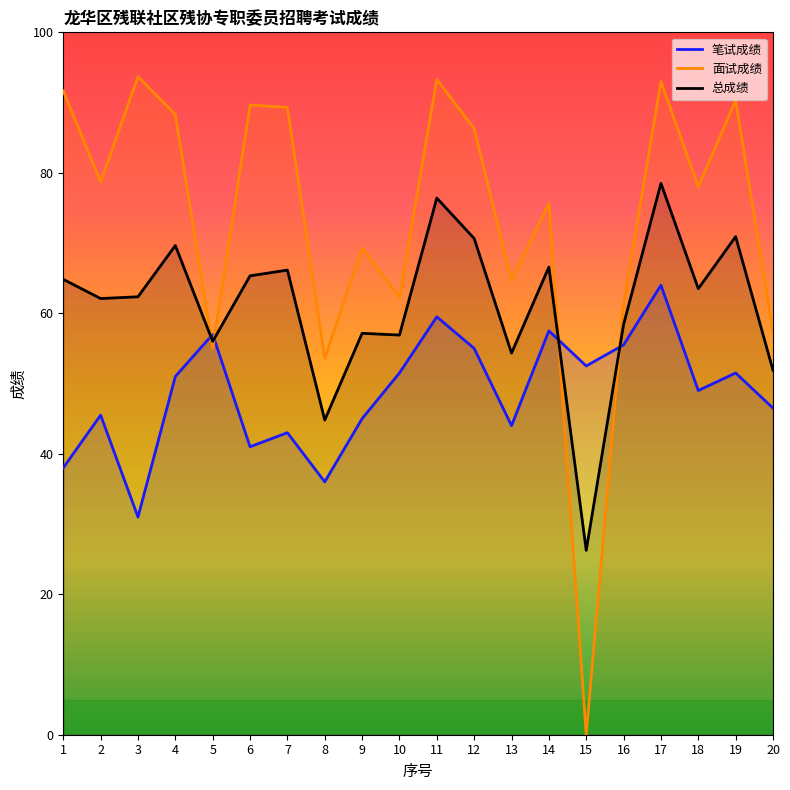

Reading left to right, extract all data points from this chart.

笔试成绩: 38.0	45.5	31.0	51.0	57.0	41.0	43.0	36.0	45.0	51.5	59.5	55.0	44.0	57.5	52.5	55.5	64.0	49.0	51.5	46.5
面试成绩: 91.7	78.7	93.7	88.3	55.0	89.7	89.3	53.6	69.3	62.3	93.3	86.3	64.7	75.7	0.0	61.3	93.0	78.0	90.3	57.3
总成绩: 64.8	62.1	62.4	69.7	56.0	65.3	66.2	44.8	57.1	56.9	76.4	70.7	54.3	66.6	26.2	58.4	78.5	63.5	70.9	51.9